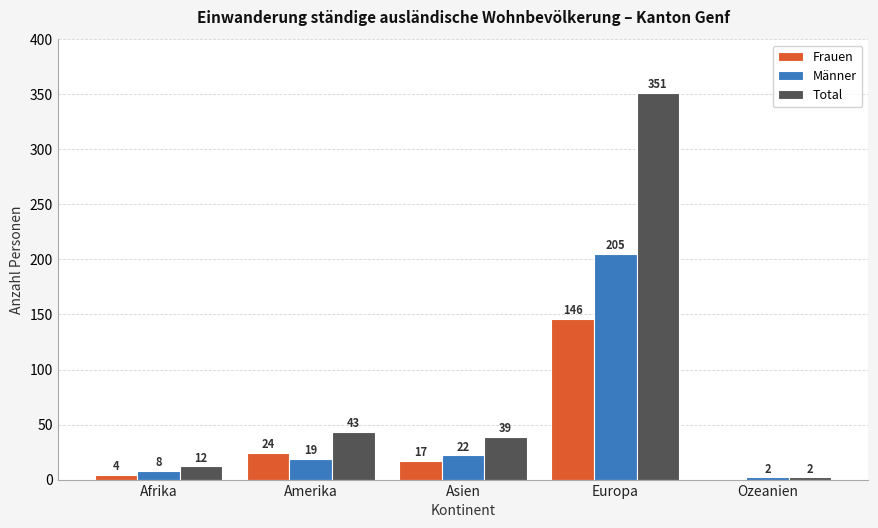

At which category does the chart reach its peak across all series?

Europa